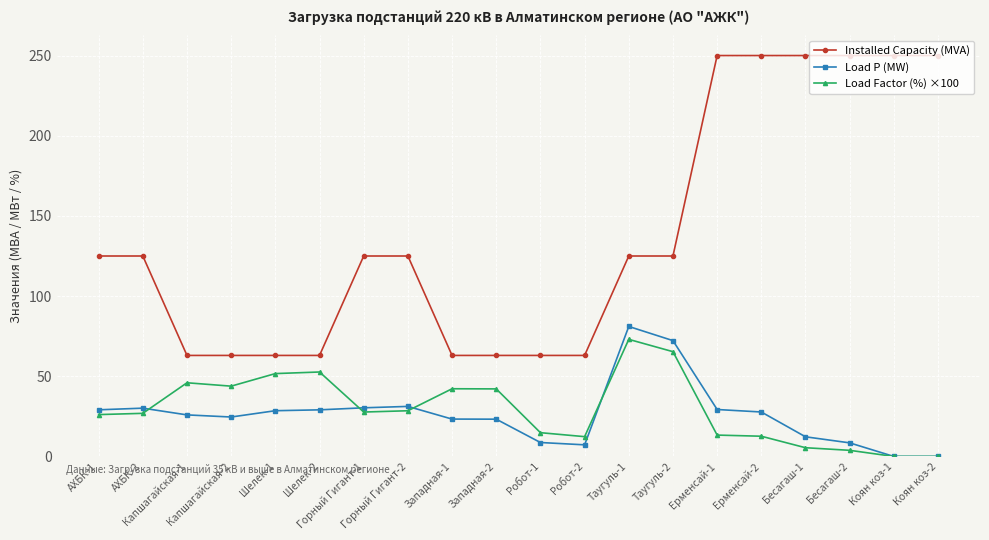

What is the value of the Installed Capacity (MVA) point at the 17th from the left?

250.0